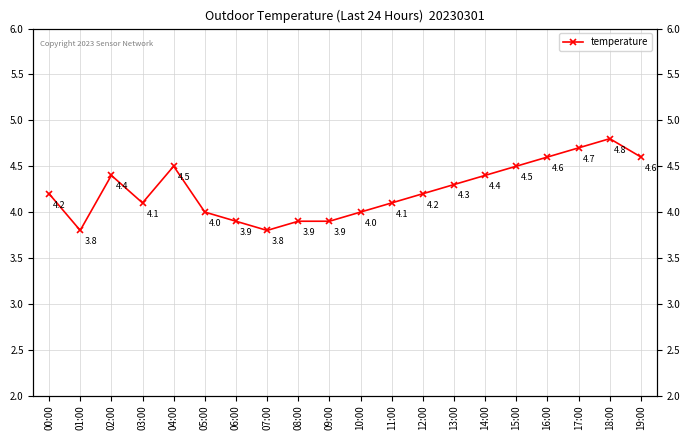

Is it true that the value at 16:00 is 4.6?

True